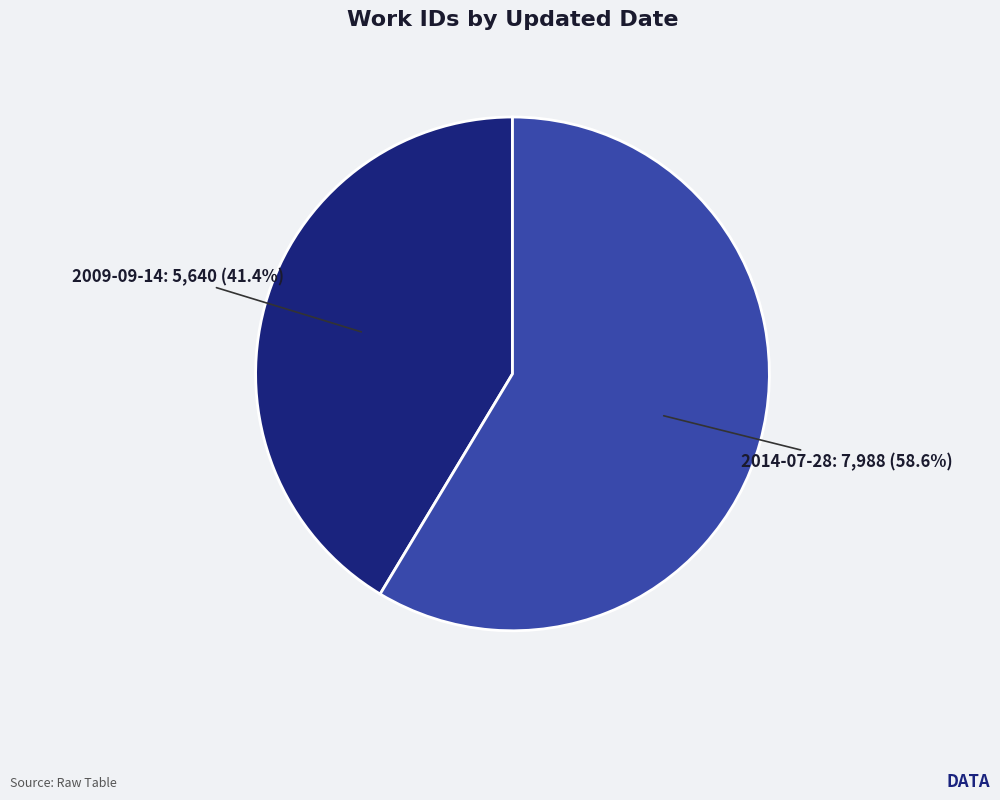

Between 2009-09-14 and 2014-07-28, which is larger?

2014-07-28